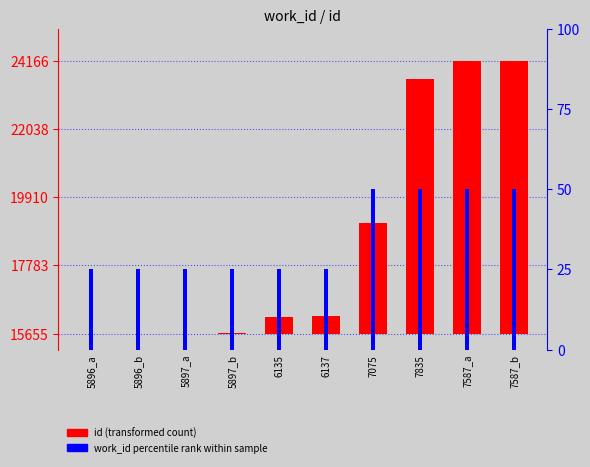

What position from the left is 5897_b?

4